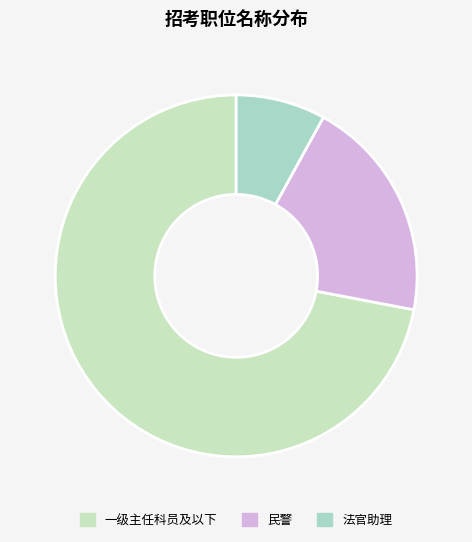

Count the number of slices in the pie.

3